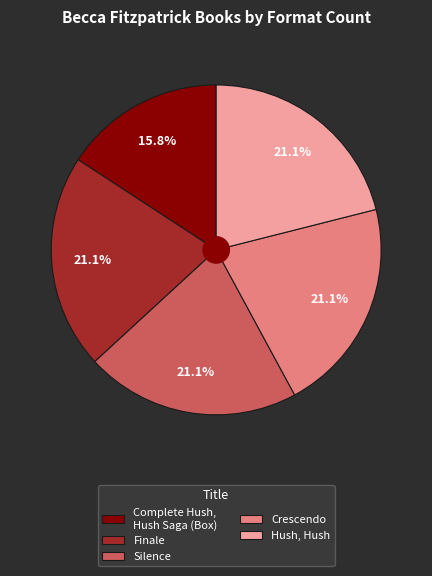

What percentage is NOT represented by Crescendo?

78.9%